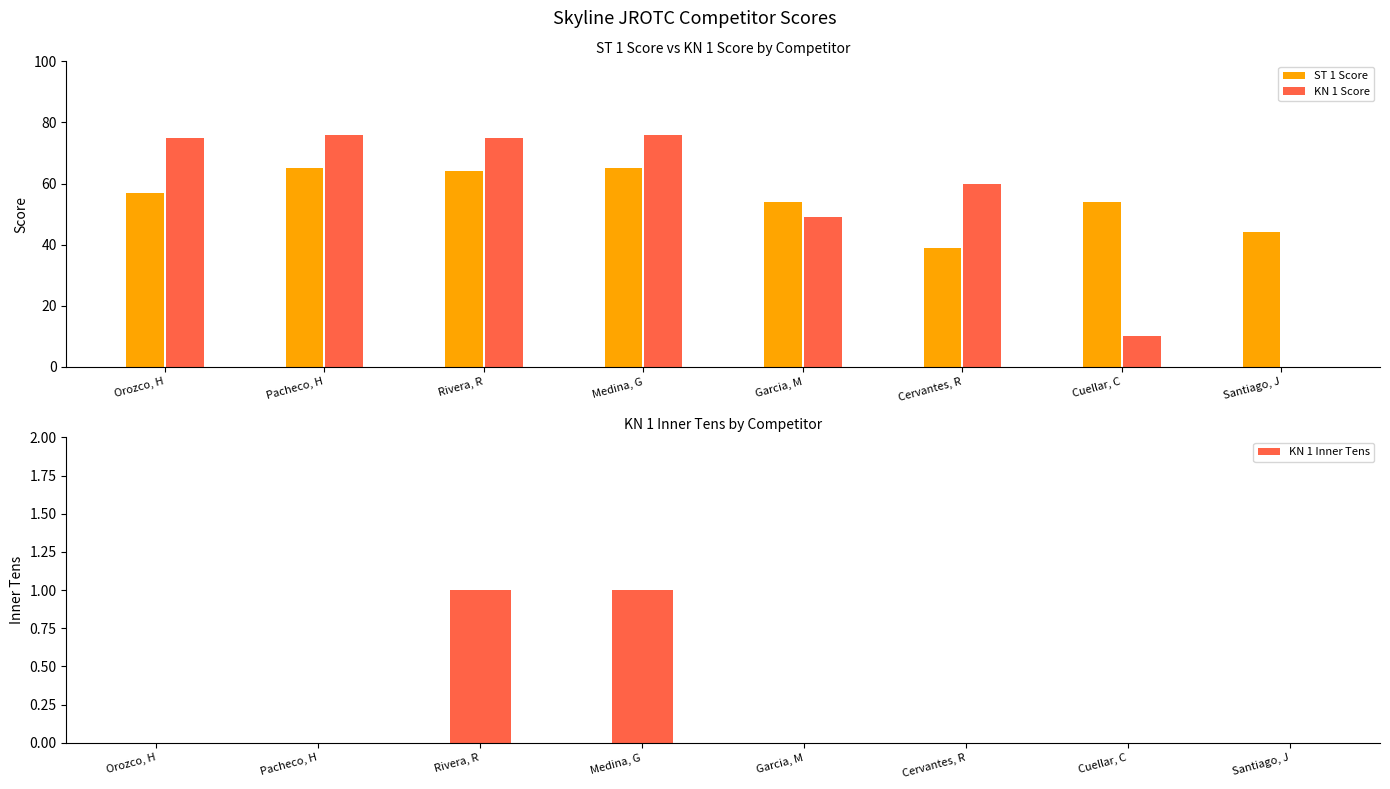

At which category is the sum across all series the highest?

Medina, G